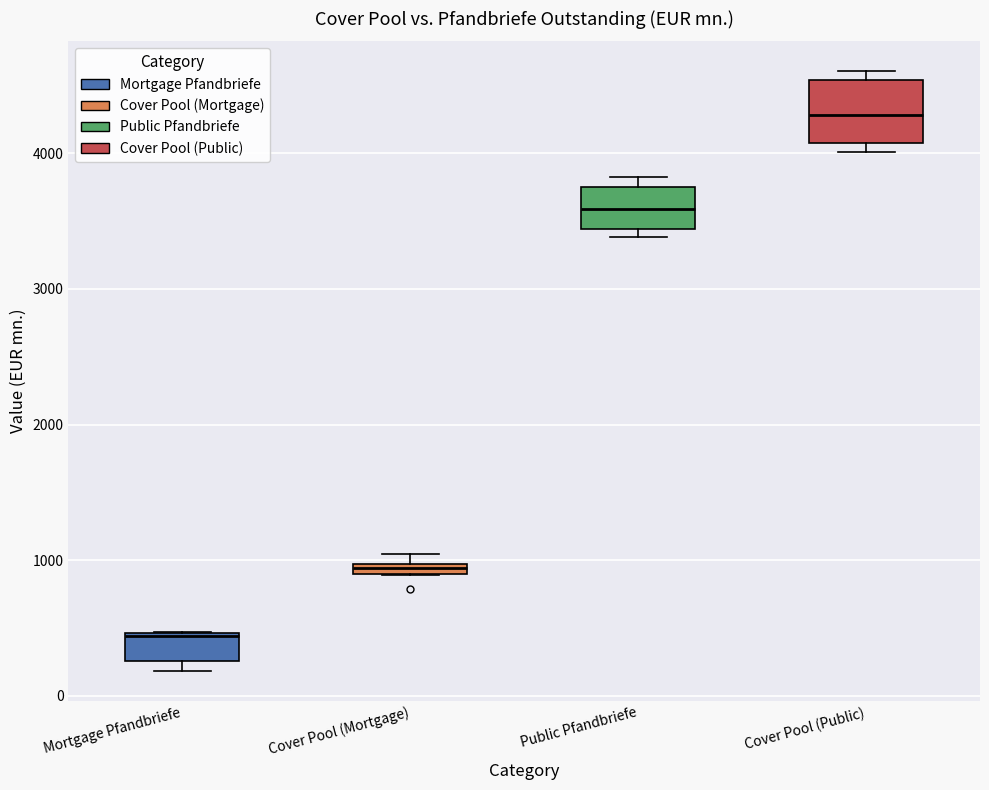

Where does the median line of the box for Public Pfandbriefe sit on the y-axis? The values are not printed on the chart, so give them approximately, as read against the axis.

3600